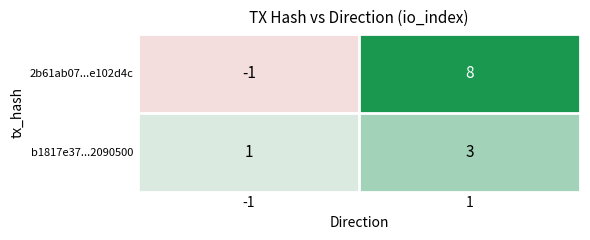

Is it true that b1817e37...2090500 equals 1 at -1?

True